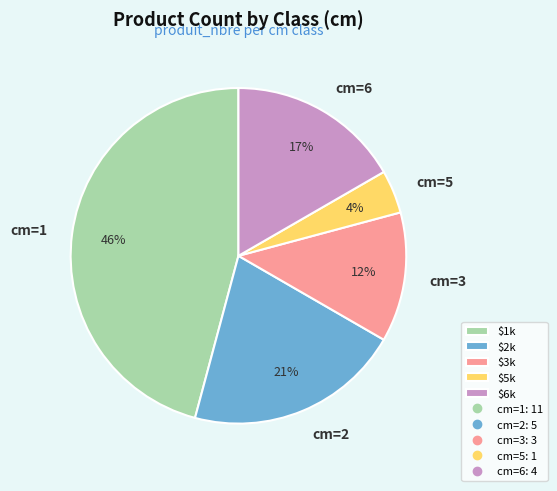

Does any single category account for the majority?

No